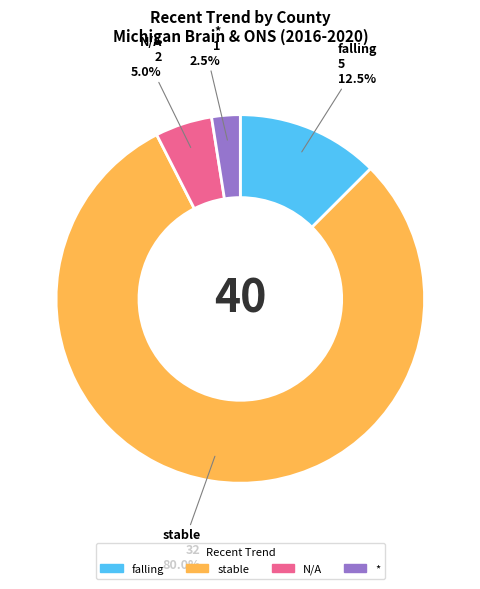

Is there any slice that represents more than half of the pie?

Yes